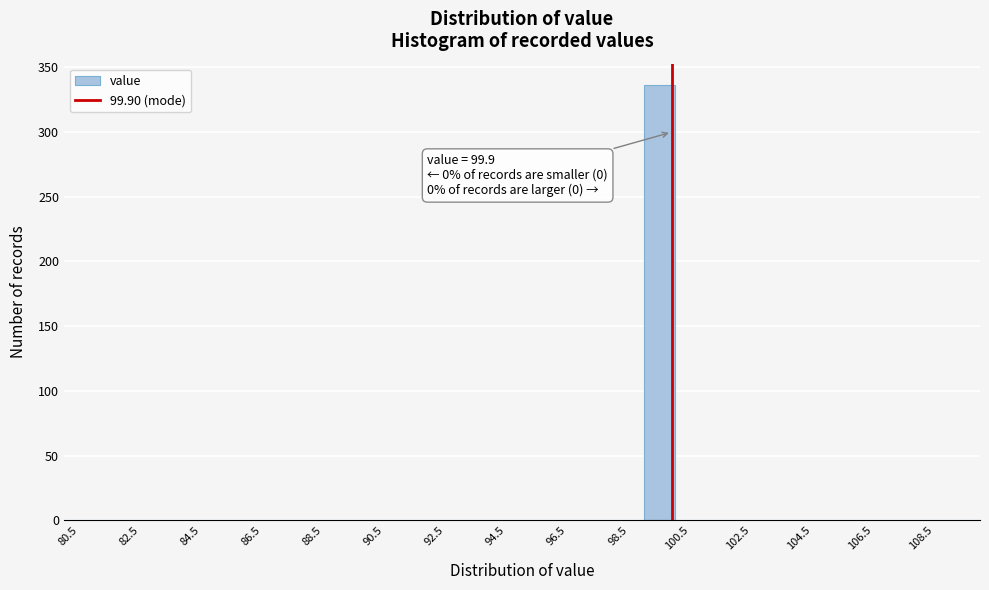

Which range on the x-axis has the tallest bar?

99 to 100